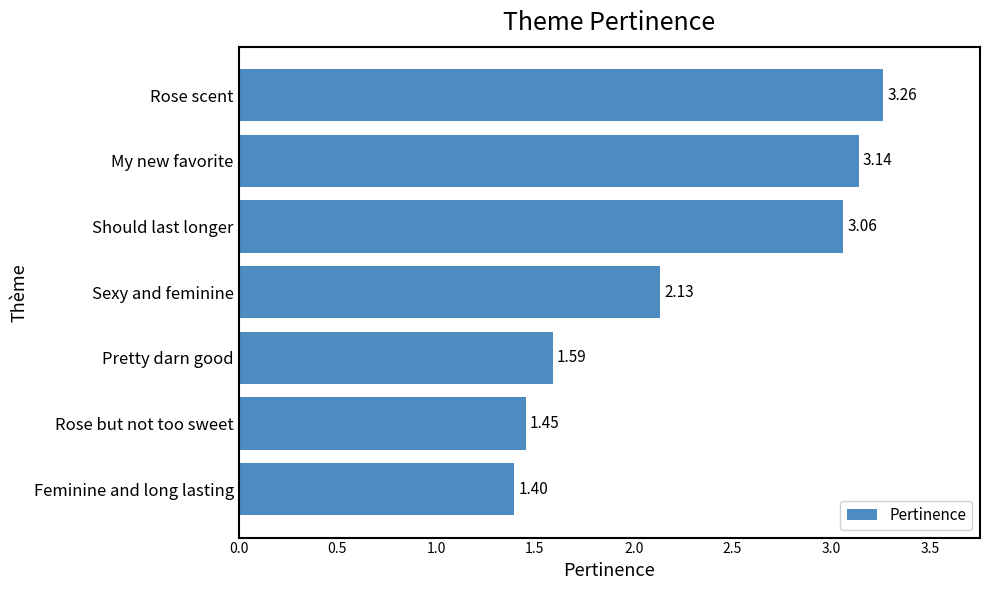

At which label is the value closest to 2?

Sexy and feminine